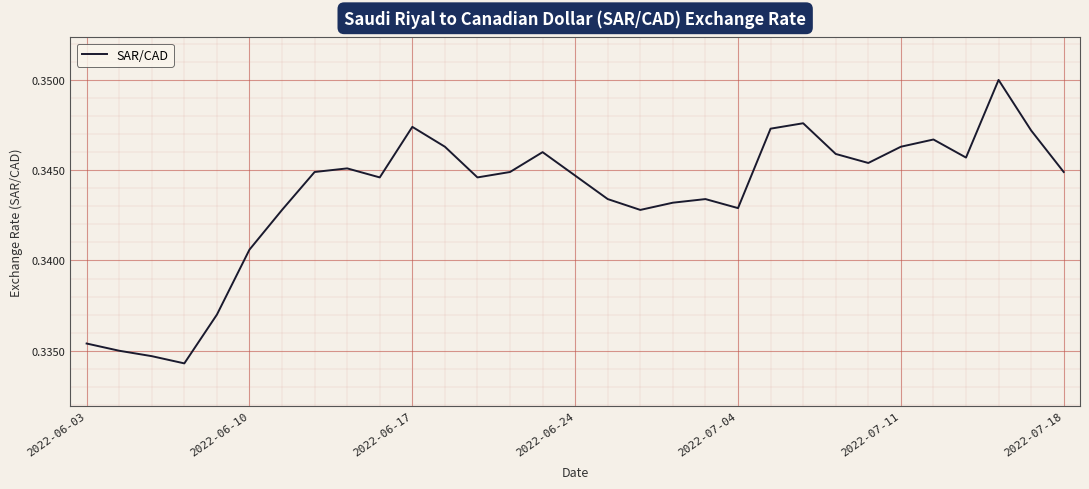

Reading left to right, transcribe all the data shown in this chart.

0.3	0.3	0.3	0.3	0.3	0.3	0.3	0.3	0.3	0.3	0.3	0.3	0.3	0.3	0.3	0.3	0.3	0.3	0.3	0.3	0.3	0.3	0.3	0.3	0.3	0.3	0.3	0.3	0.3	0.3	0.3